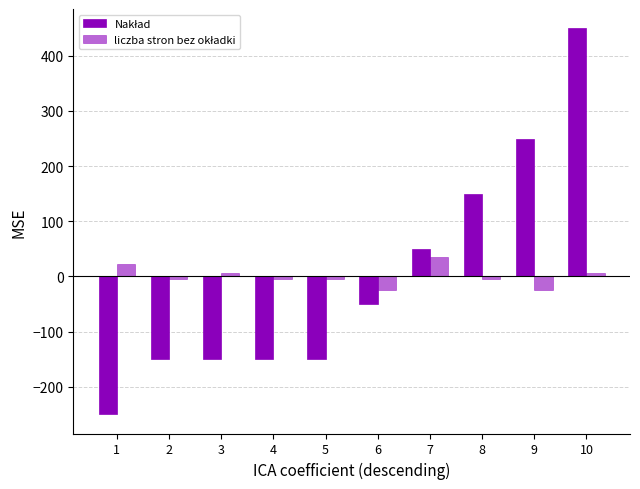

How many data points does each series have?

10